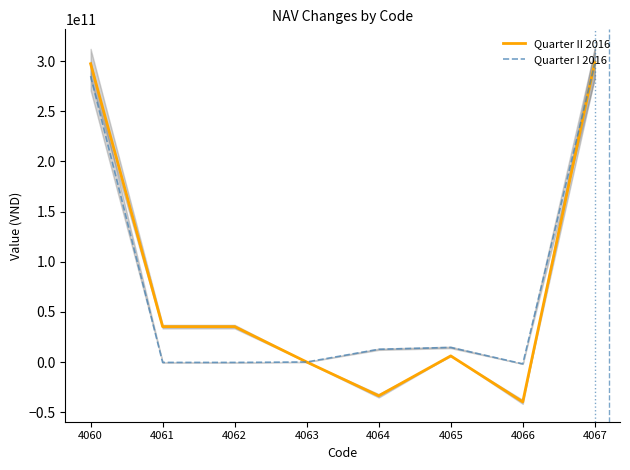

After their last crossing, which series has the higher values: Quarter II 2016 or Quarter I 2016?

Quarter II 2016